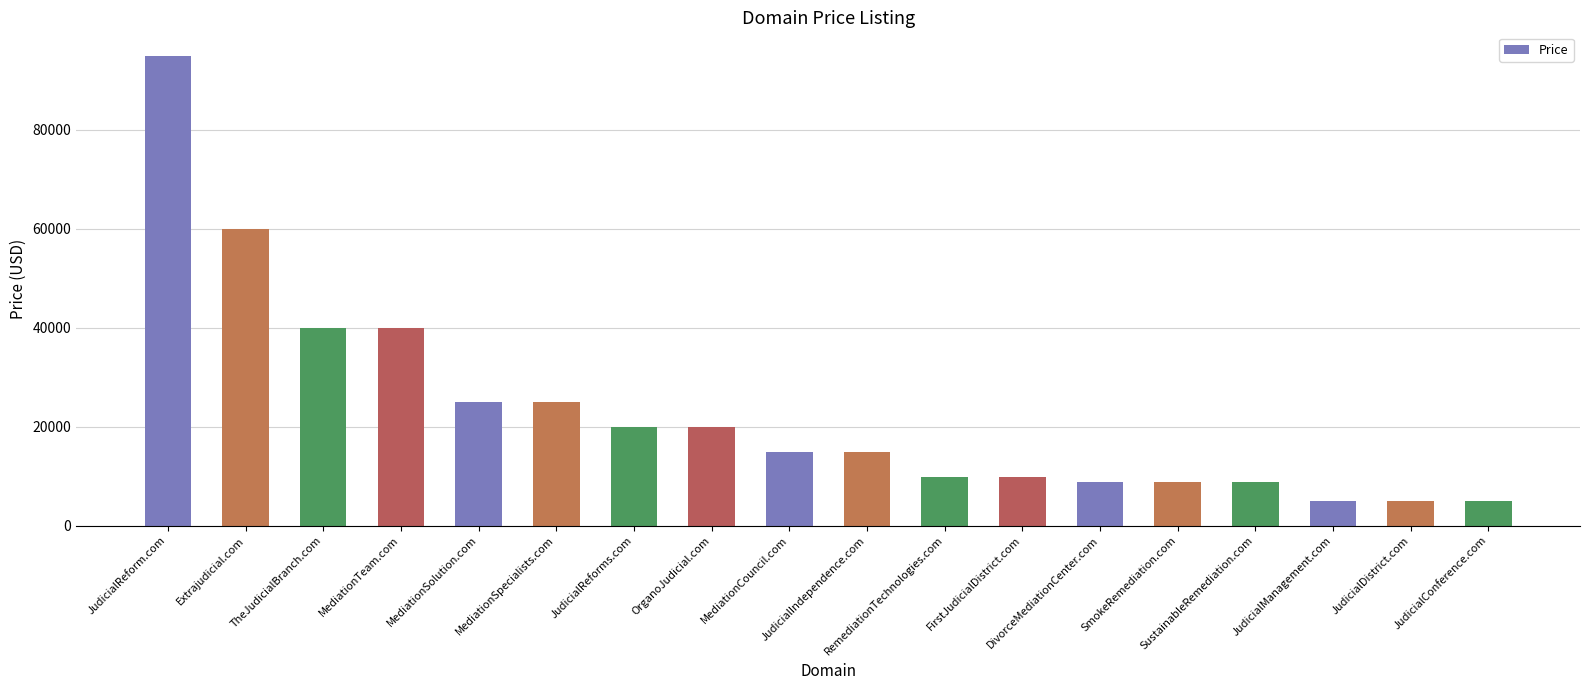

Approximately how many times larger is the value at MediationSpecialists.com compared to SmokeRemediation.com?

2.8